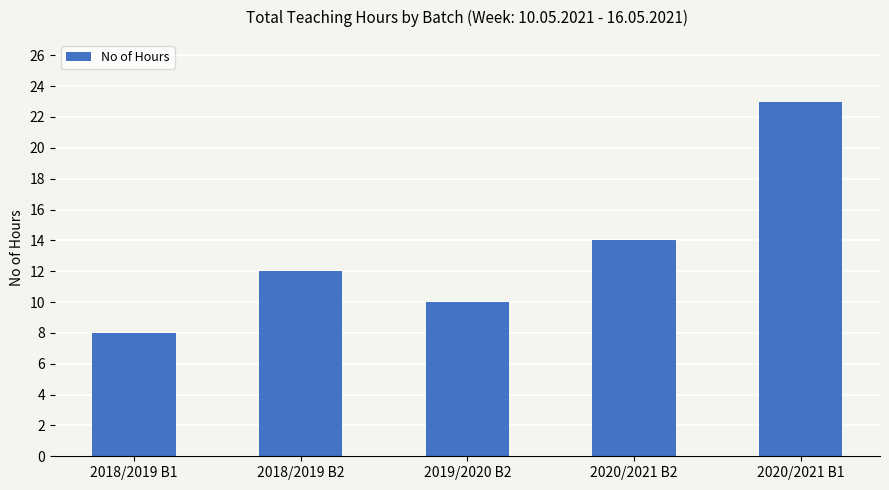

What is the label of the 1st bar from the right?

2020/2021 B1